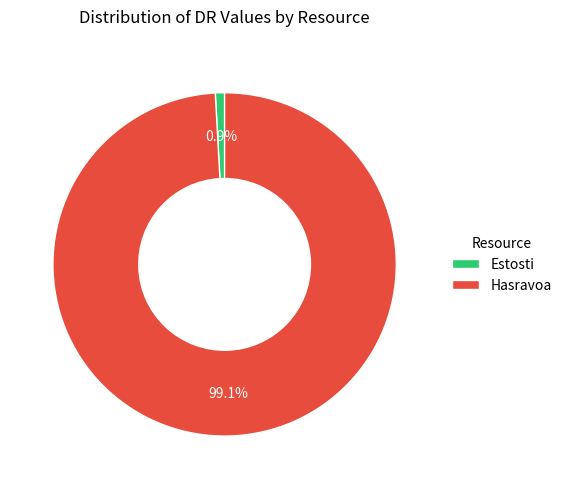

Is it true that Hasravoa is 99% of the pie?

True